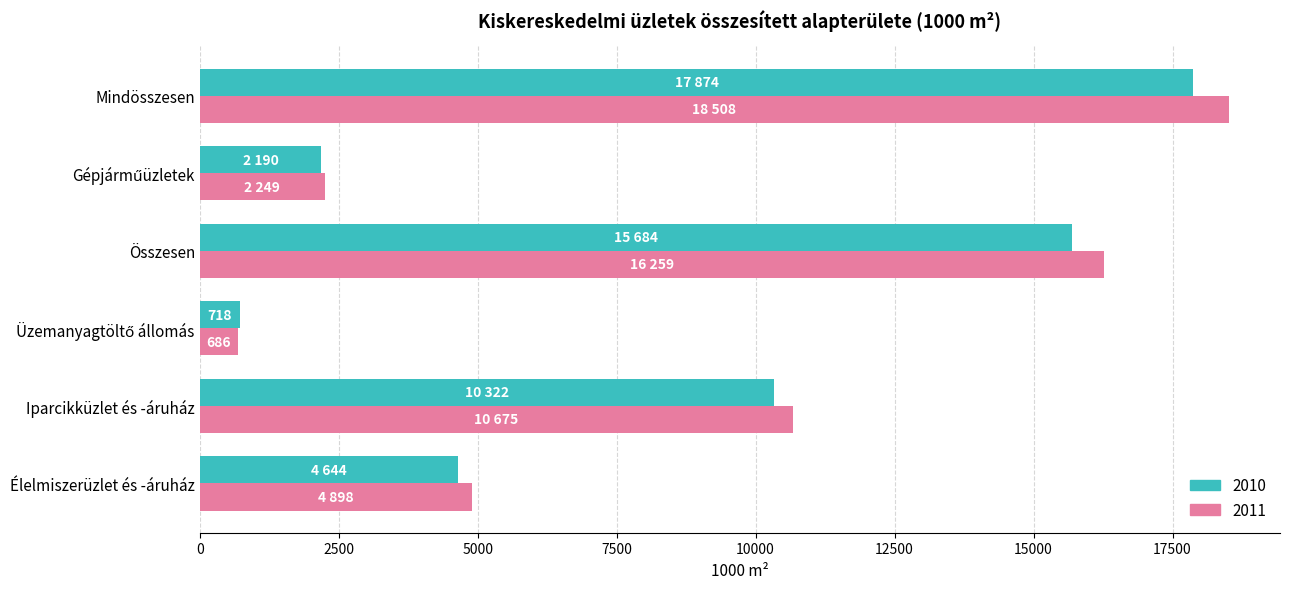

What is the highest value of the 2011 series?

18508